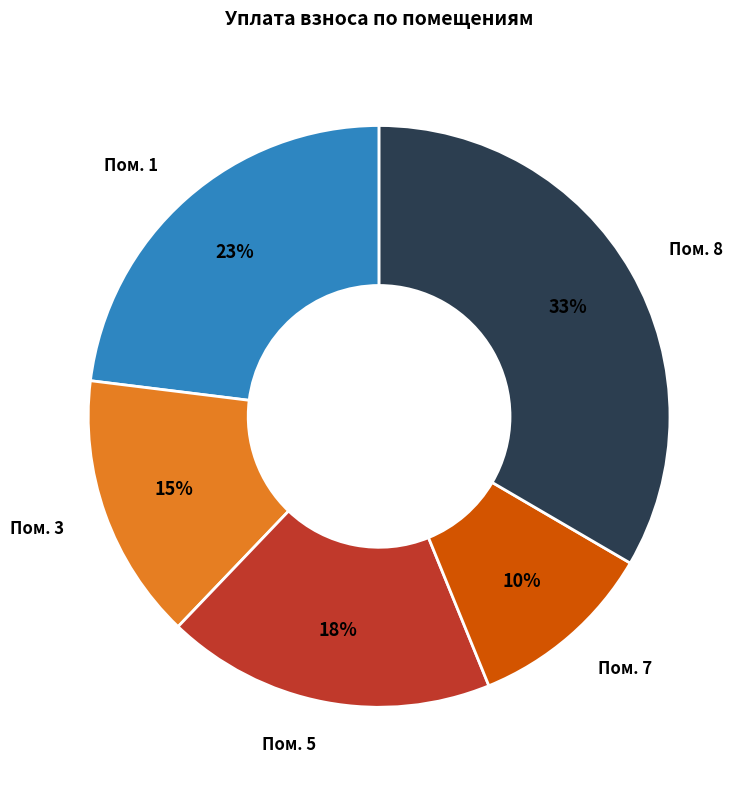

The Пом. 7 slice represents 23% of the pie. True or false?

False